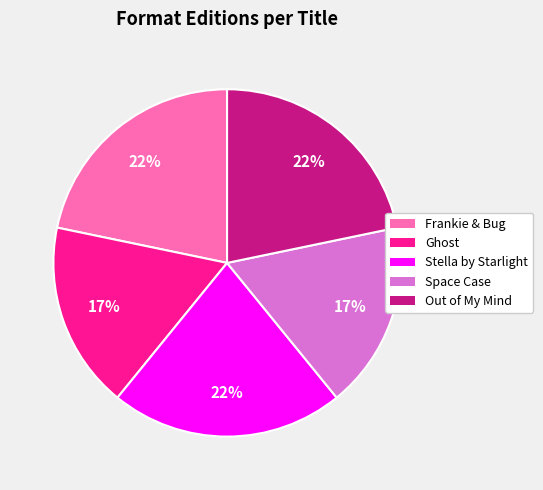

True or false: Stella by Starlight accounts for 22% of the total.

True